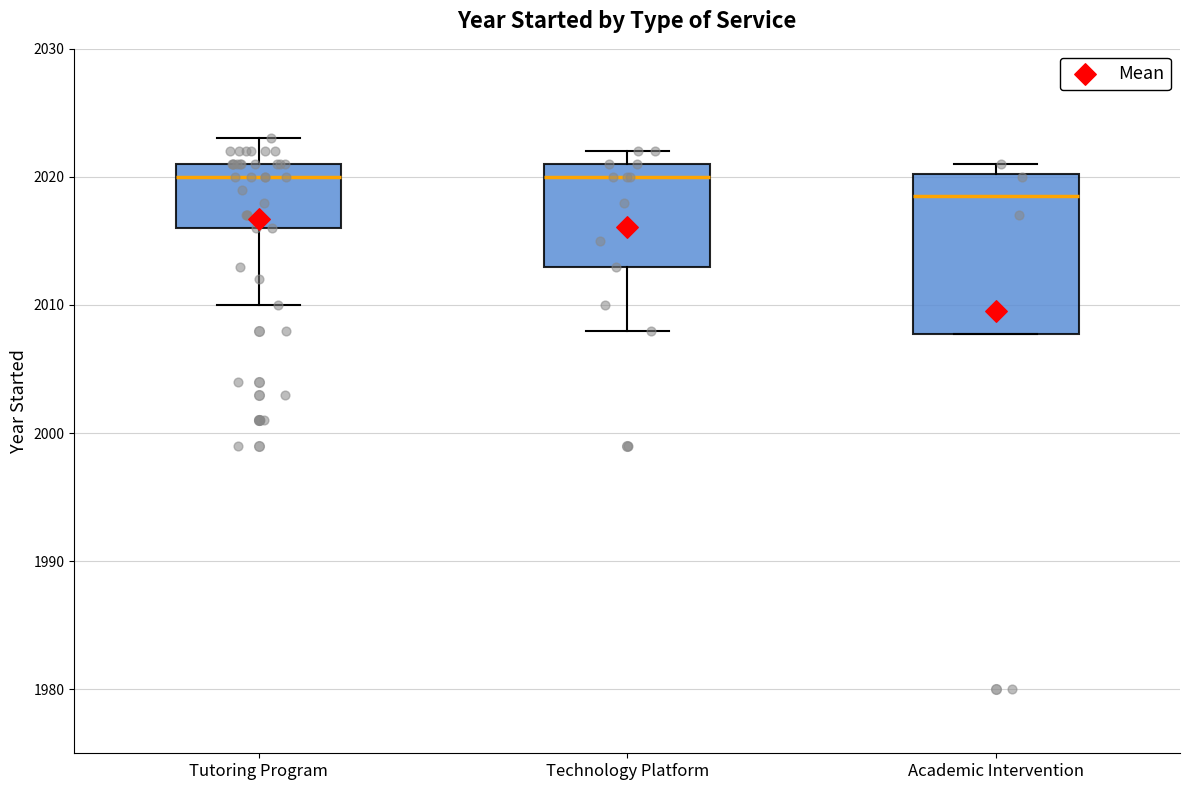

Which box is the tallest, from its lower edge to its upper edge?

Academic Intervention